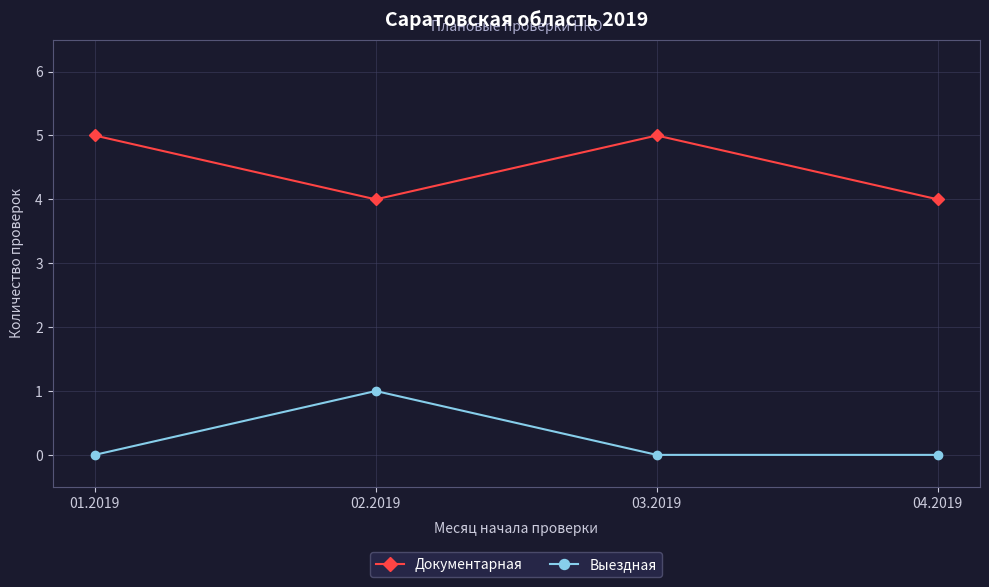

Which category has the highest value in the Выездная series?

02.2019